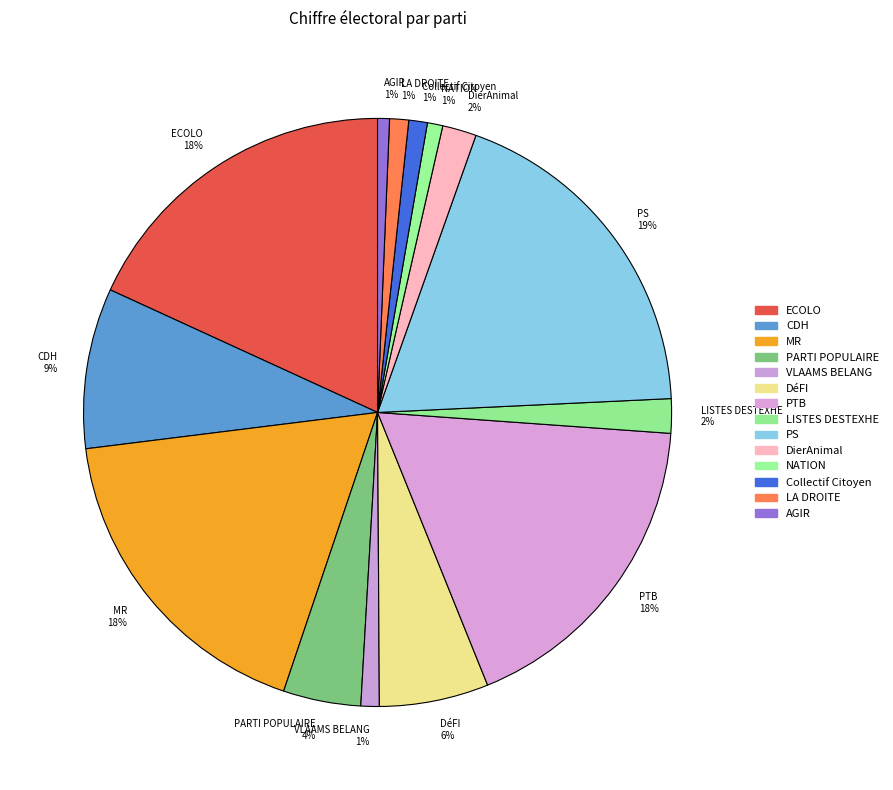

Which category has the biggest portion of the pie?

PS